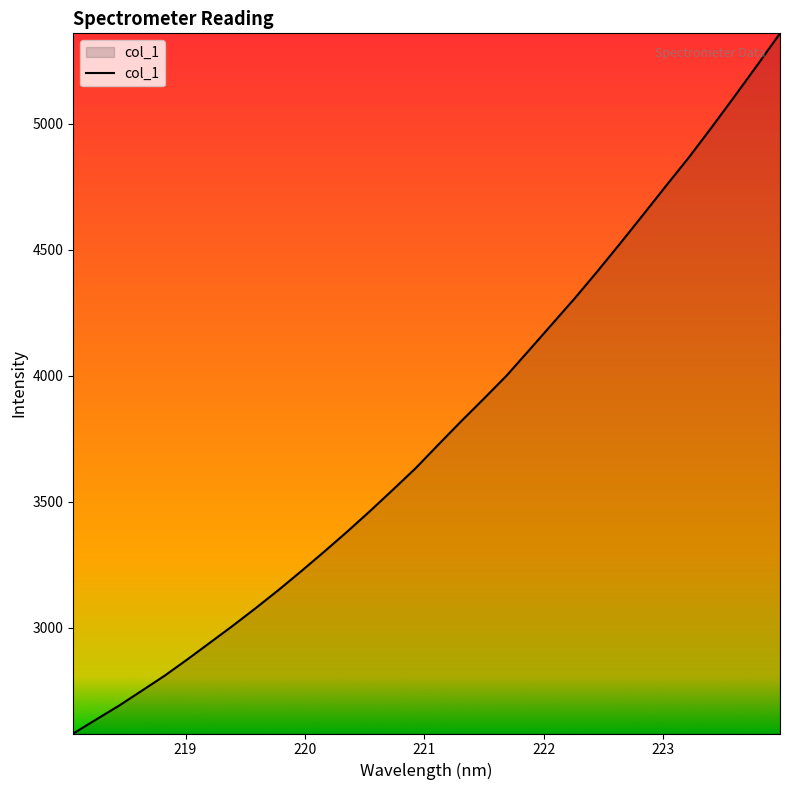

What is the greatest value displayed?

5359.3